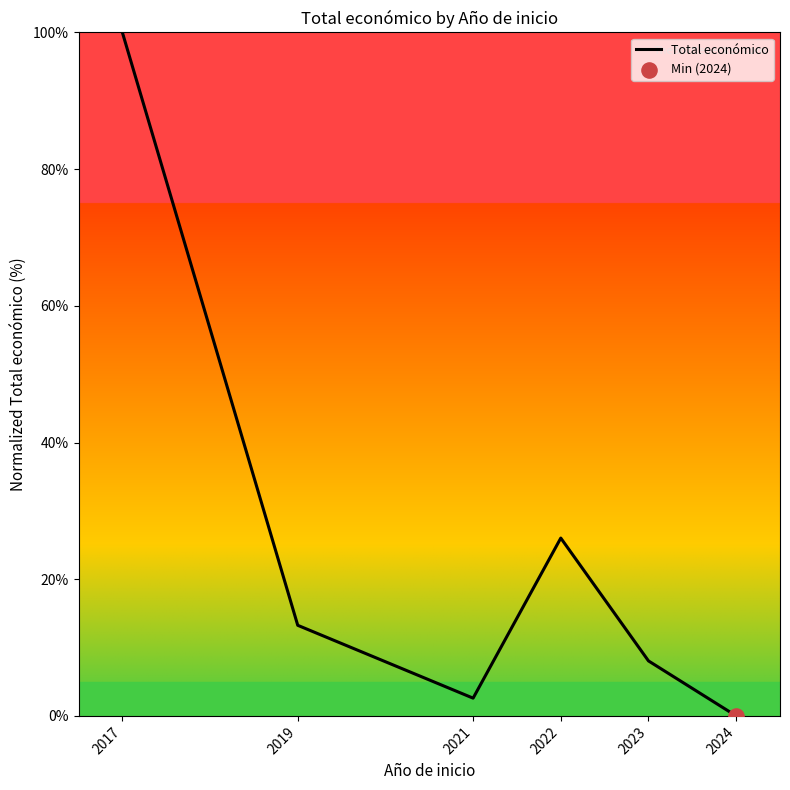

Between 2017 and 2019, which is larger?

2017